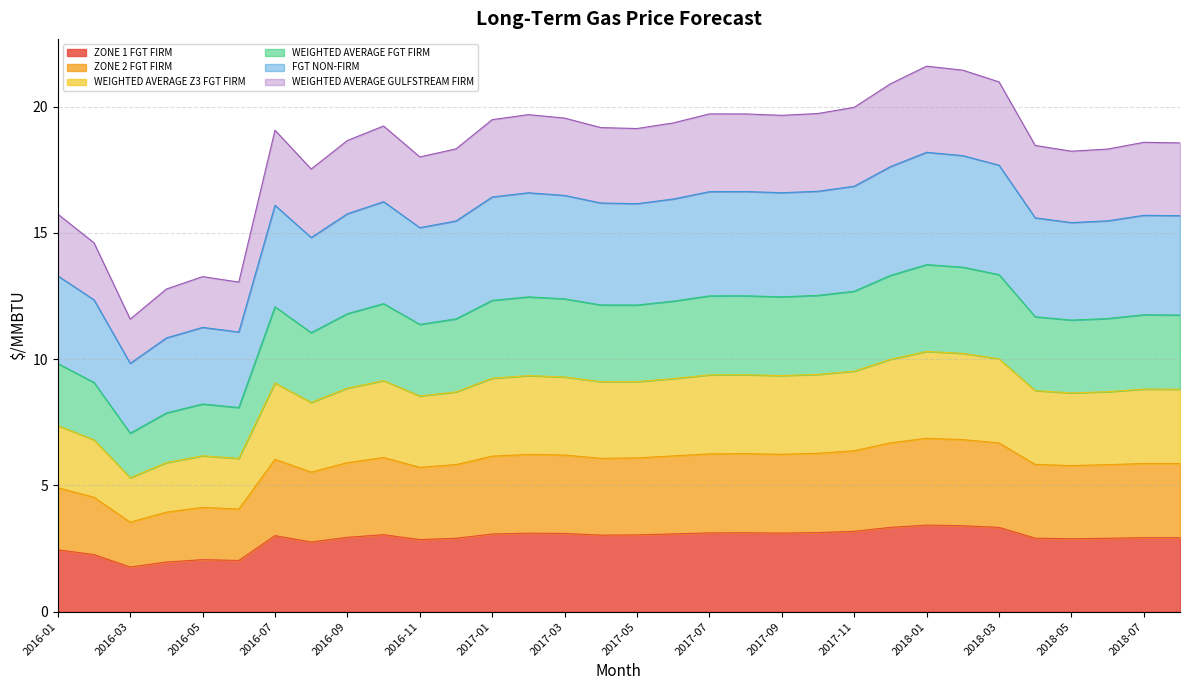

What is the total value across all series at 2016-03?

11.6